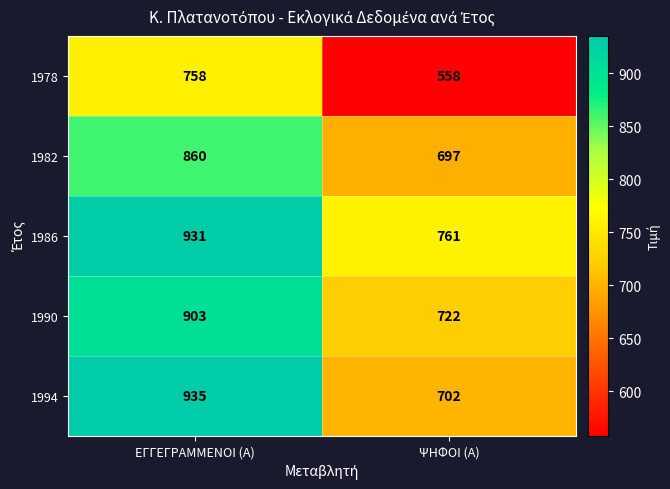

Is it true that 1994 equals 259 at ΨΗΦΟΙ (Α)?

False